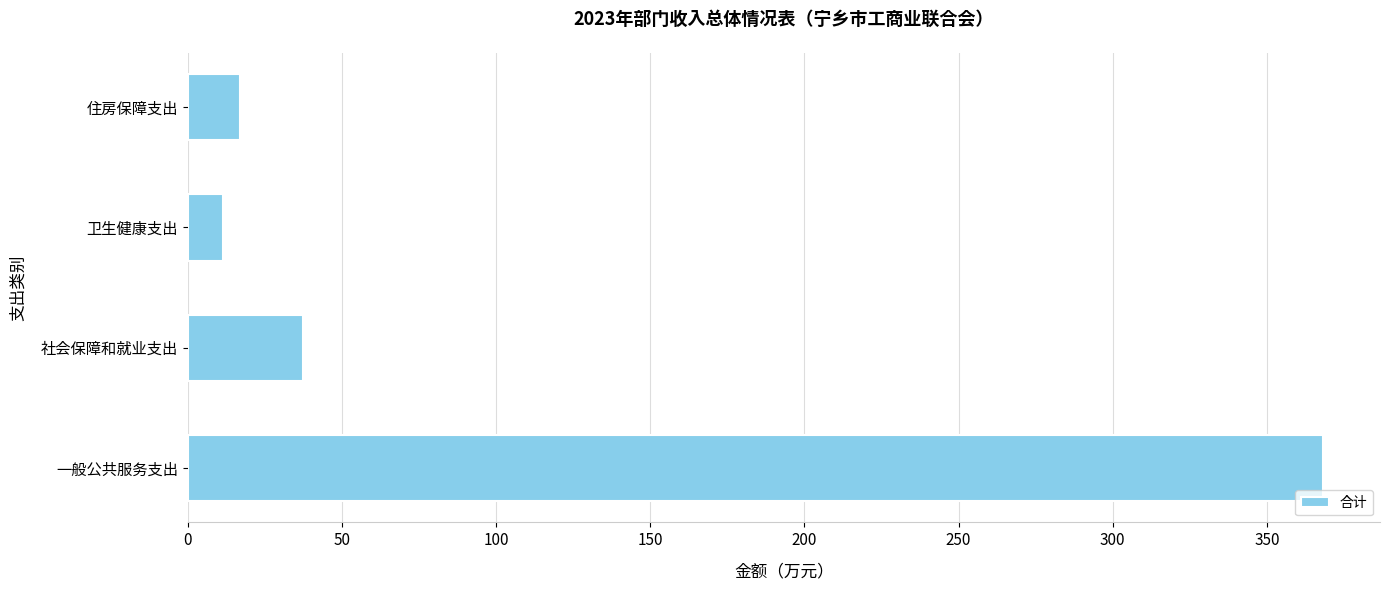

What is the smallest value displayed?

11.6